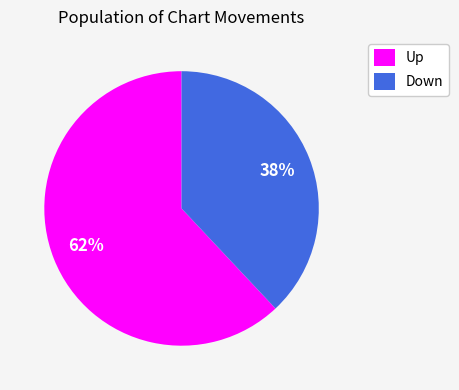

How many segments does this pie chart have?

2